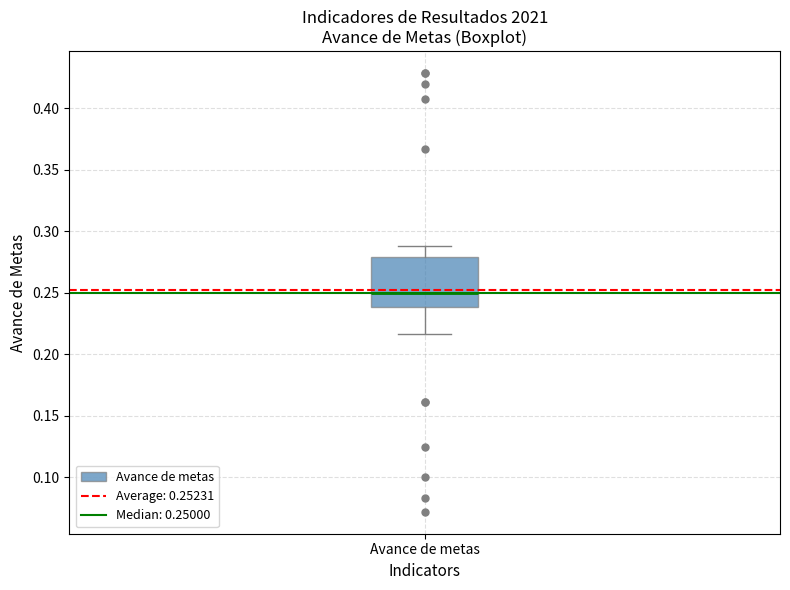

Where does the lower whisker of the box for Avance de metas end on the y-axis? The values are not printed on the chart, so give them approximately, as read against the axis.

0.215